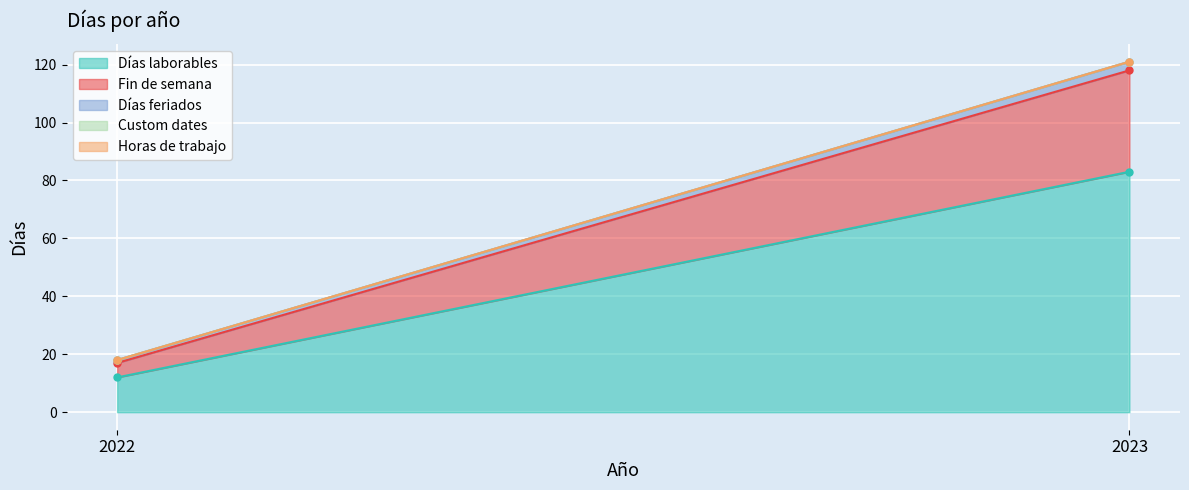

Reading left to right, transcribe all the data shown in this chart.

Días laborables: 2022=12	2023=83
Fin de semana: 2022=5	2023=35
Días feriados: 2022=1	2023=3
Custom dates: 2022=0	2023=0
Horas de trabajo: 2022=0	2023=0